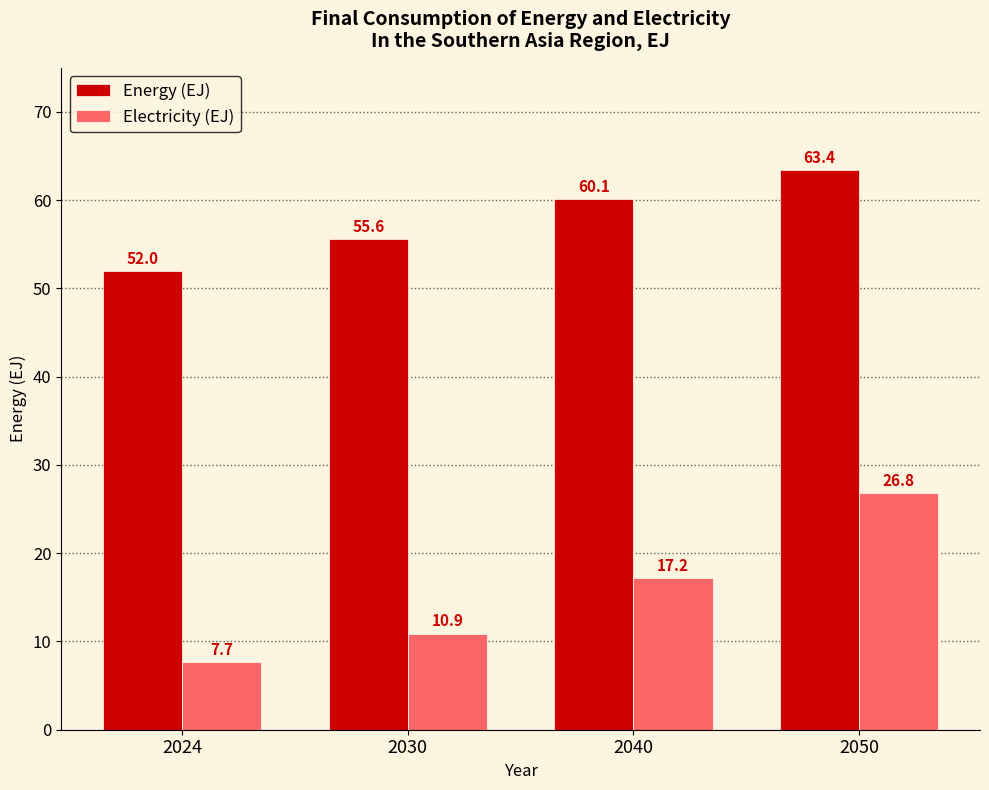

At which label does Energy (EJ) reach its minimum?

2024